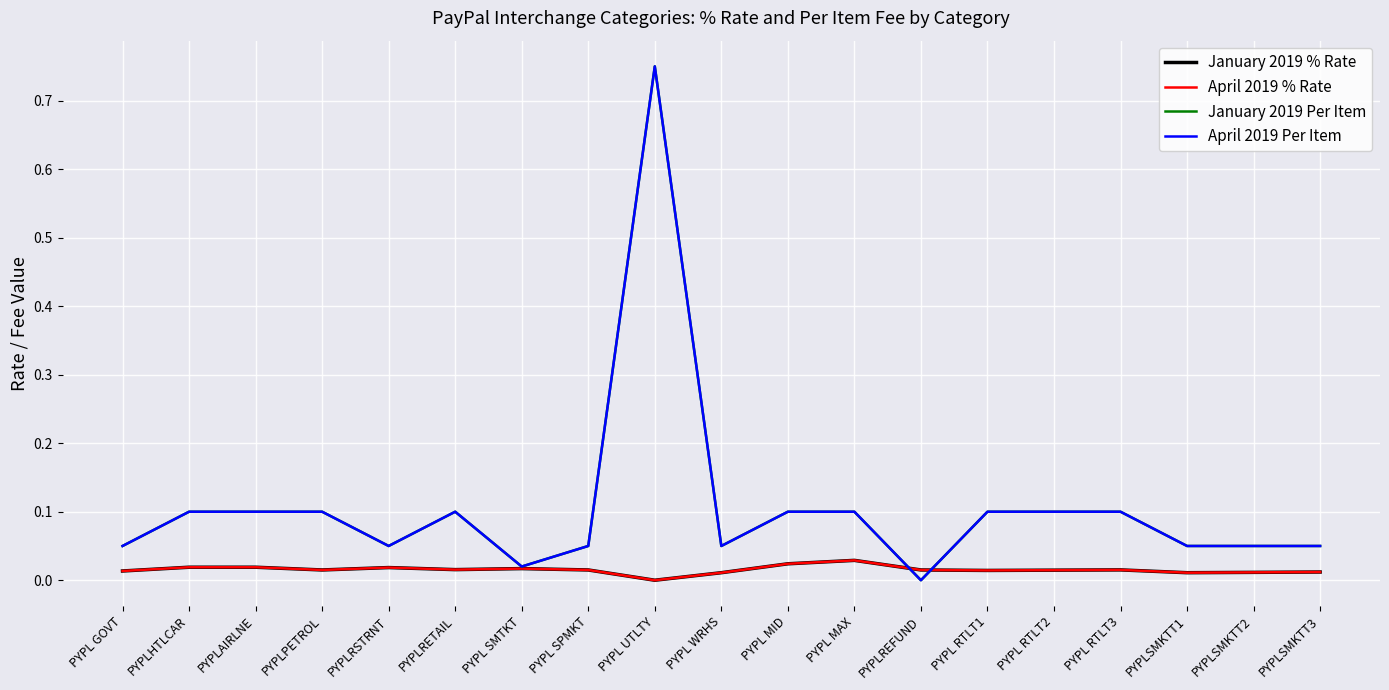

How many times do April 2019 % Rate and January 2019 Per Item cross each other?

2